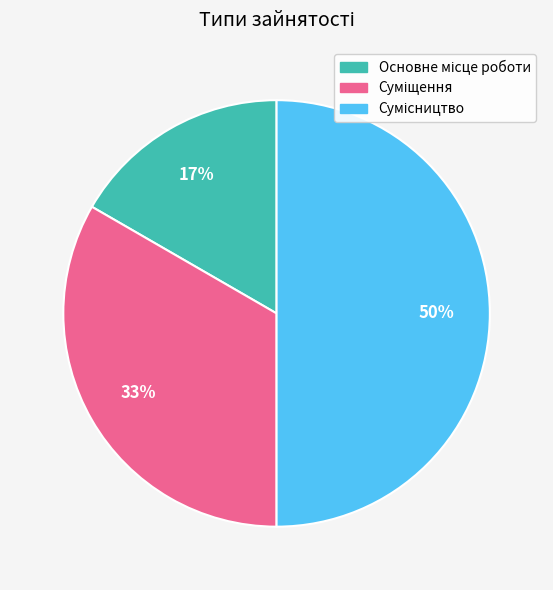

To the nearest percent, what is the difference between the largest and smallest slice percentages?

33%